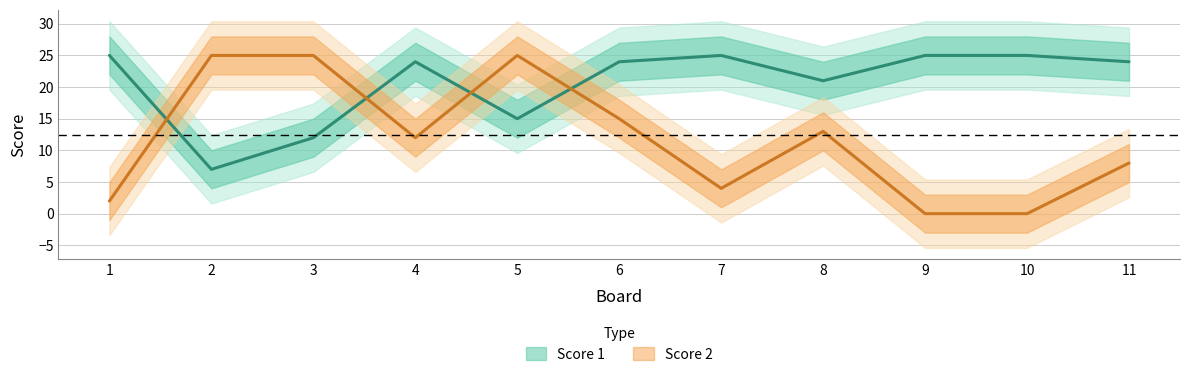

True or false: Score 2 has a value of 1 at 7.

False